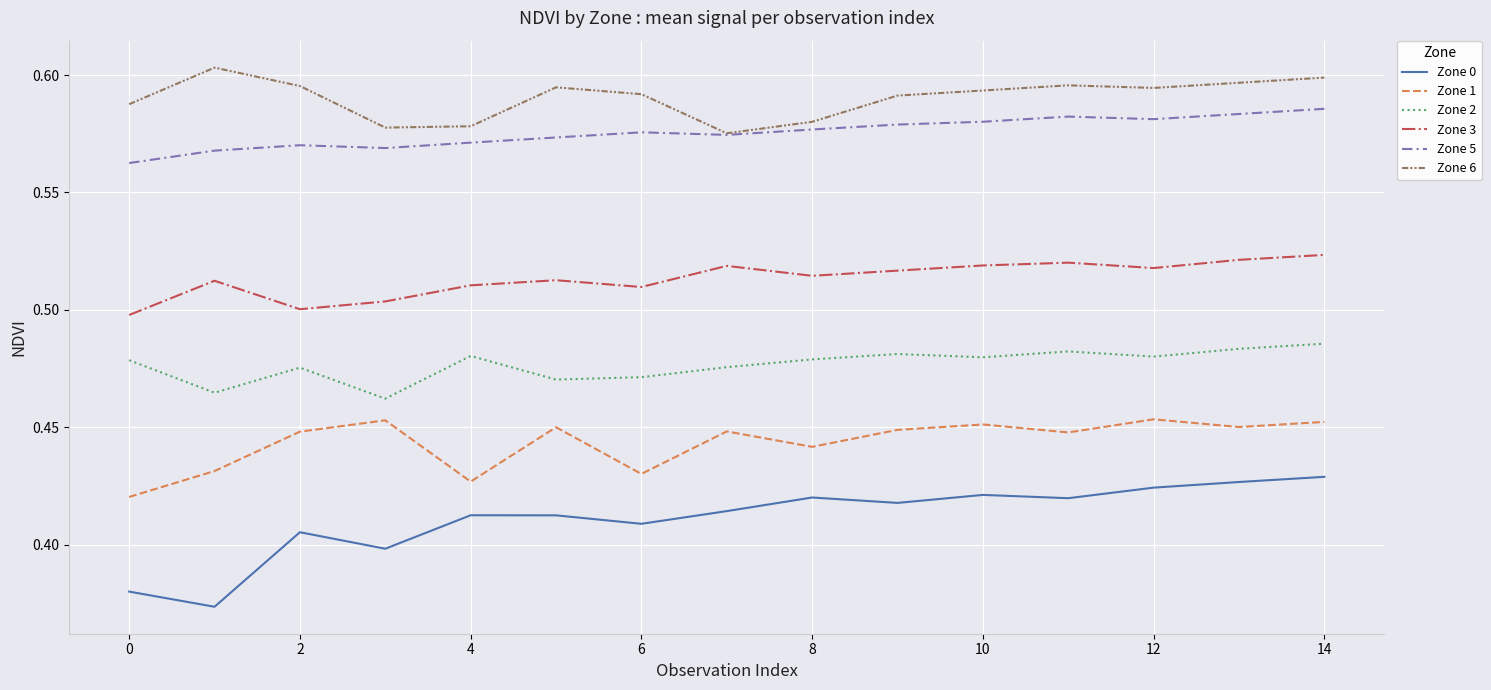

Which series has the largest total across all categories?

Zone 6